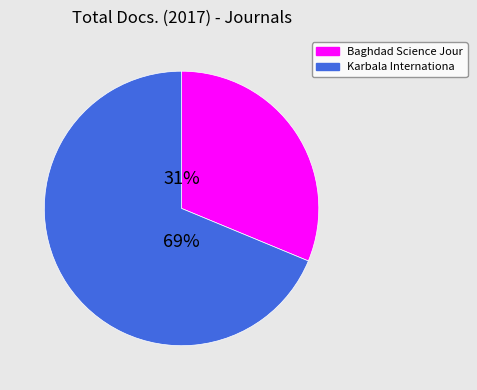

Do Karbala Internationa and Baghdad Science Jour together represent more than half of the pie?

Yes